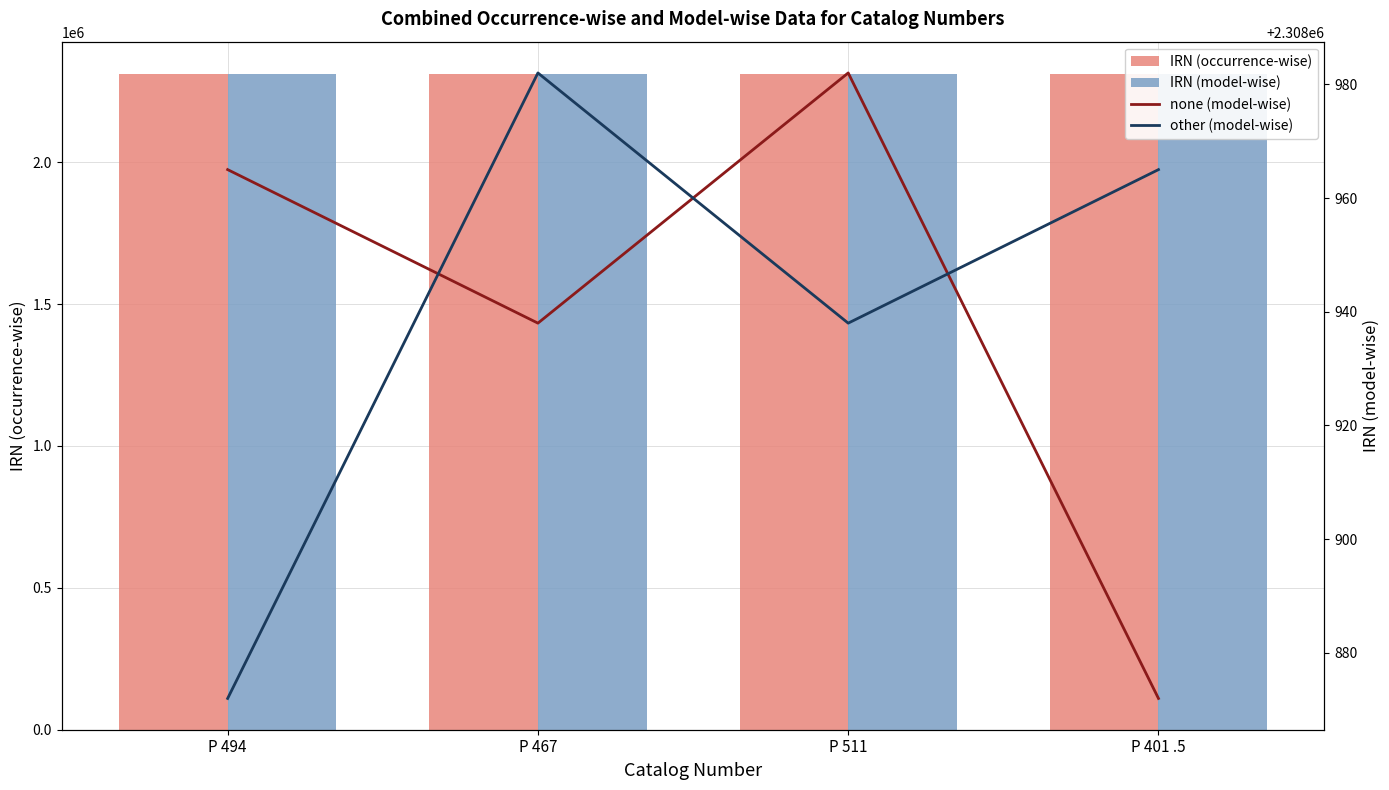

At how many categories does at least one series exceed 2308929?

4